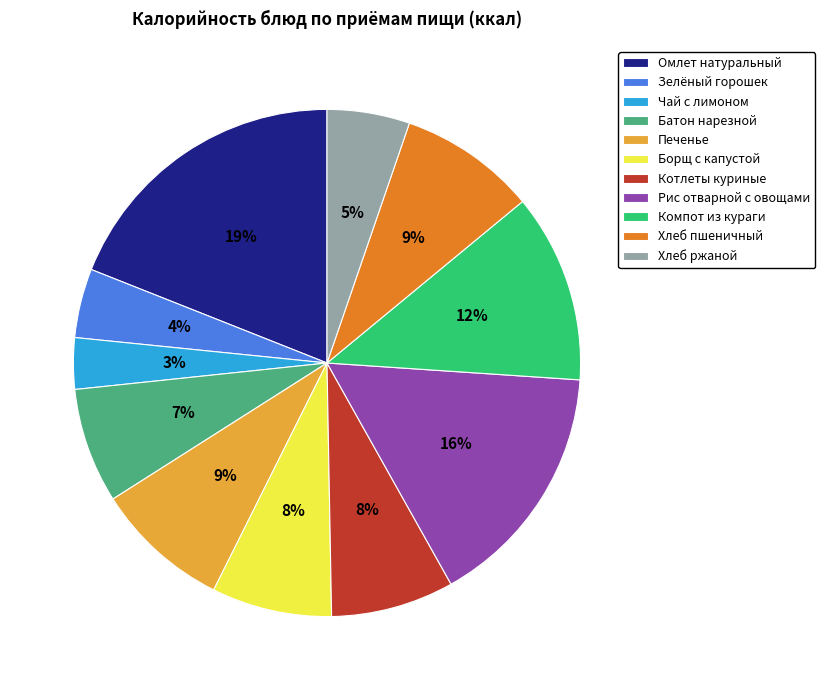

Is it true that Борщ с капустой is 1% of the pie?

False